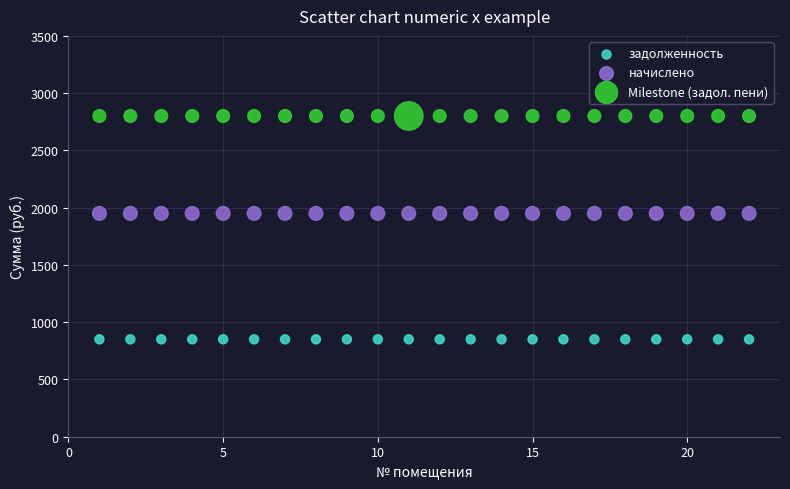

Which series contains the highest Y value?

Milestone (задол. пени)